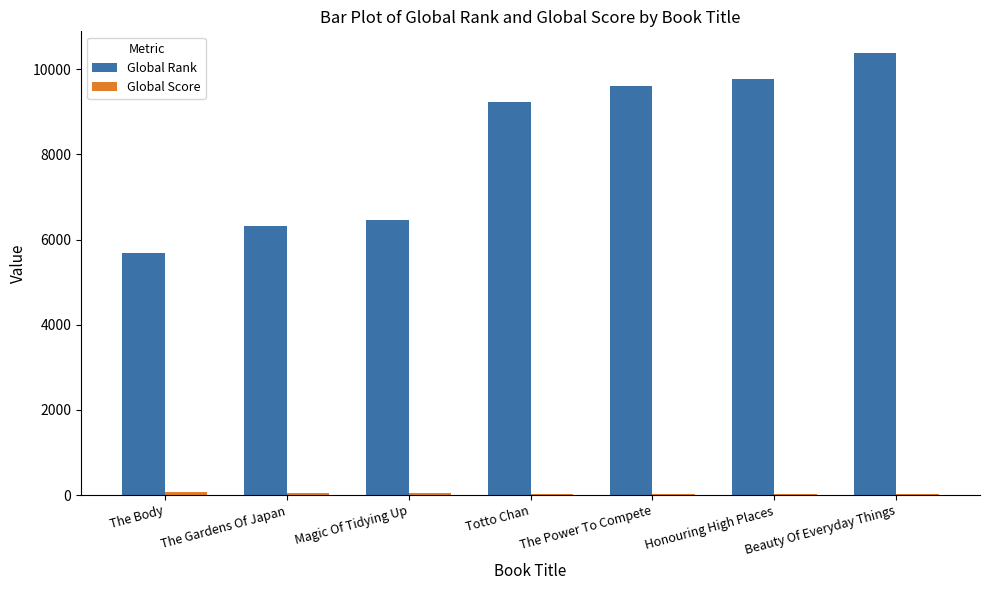

Which series changed the most between The Body and Beauty Of Everyday Things?

Global Rank